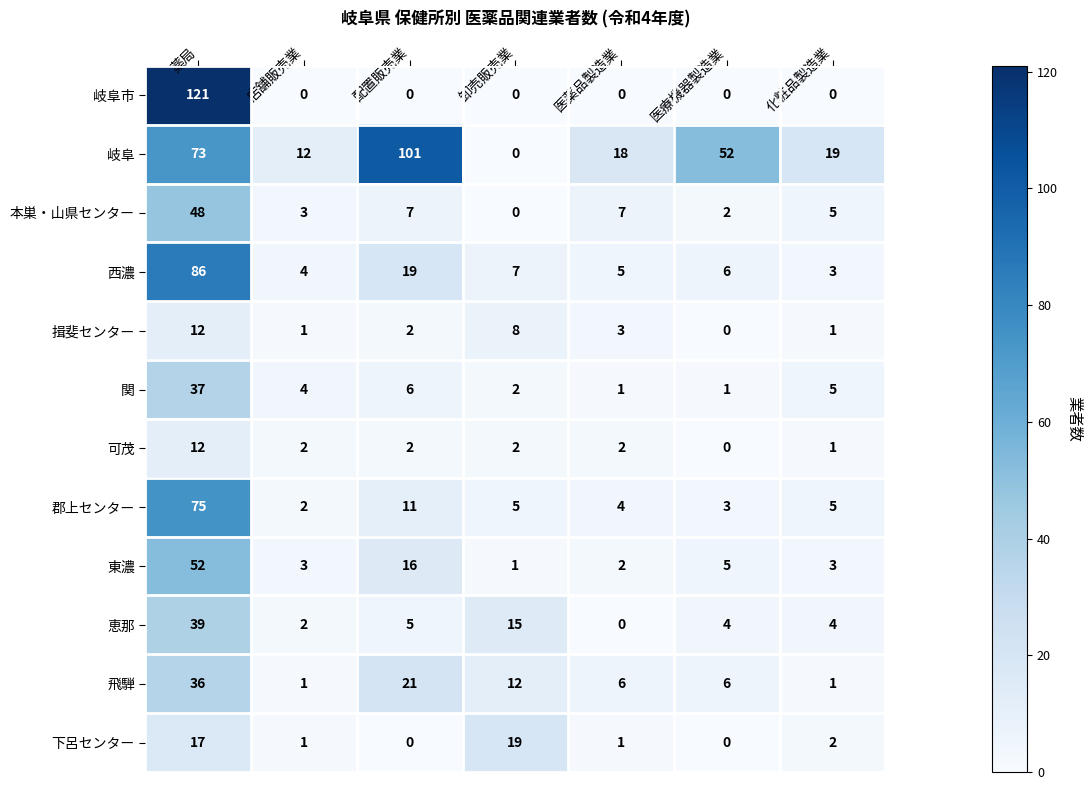

Which series has the largest total across all categories?

岐阜